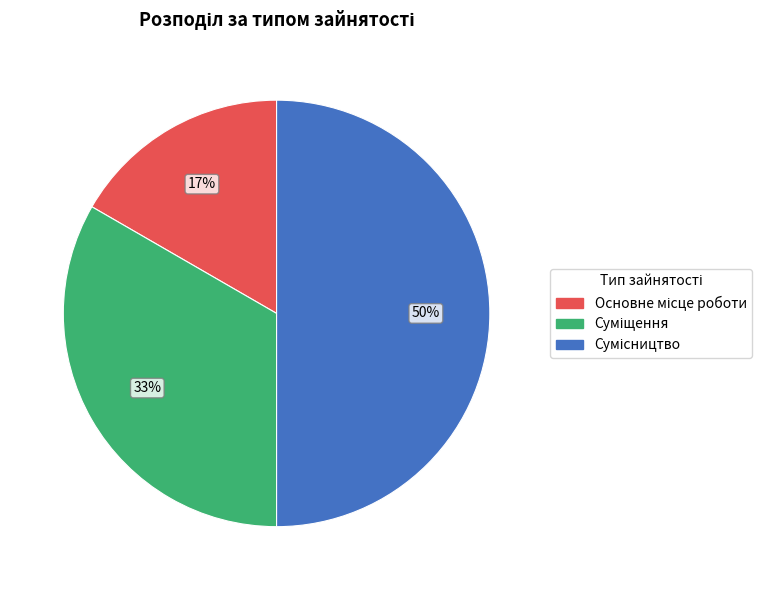

To the nearest percent, what is the combined percentage of Суміщення and Сумісництво?

83%